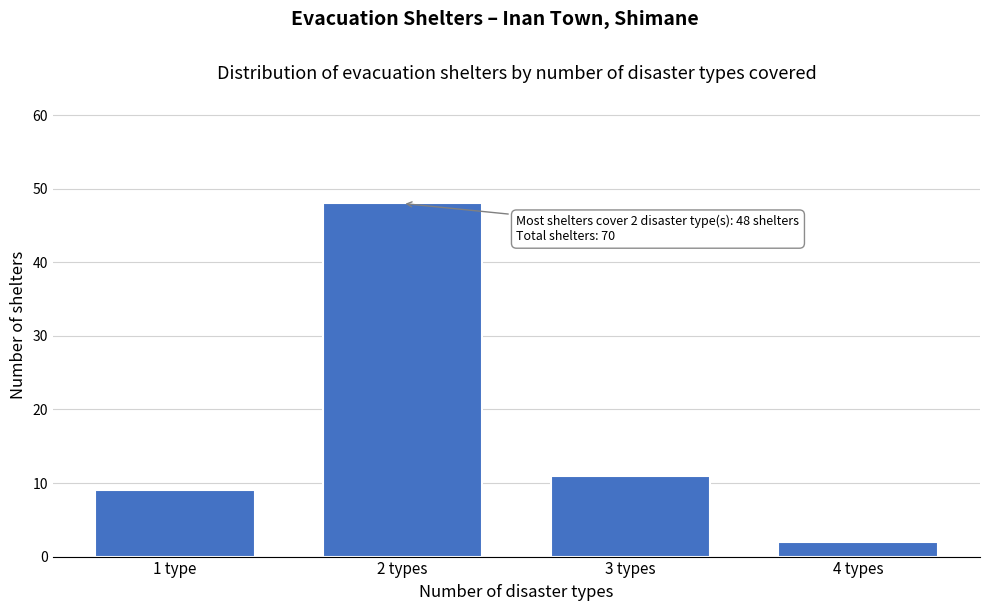

Reading right to left, list all the values displayed in this chart.

2	11	48	9